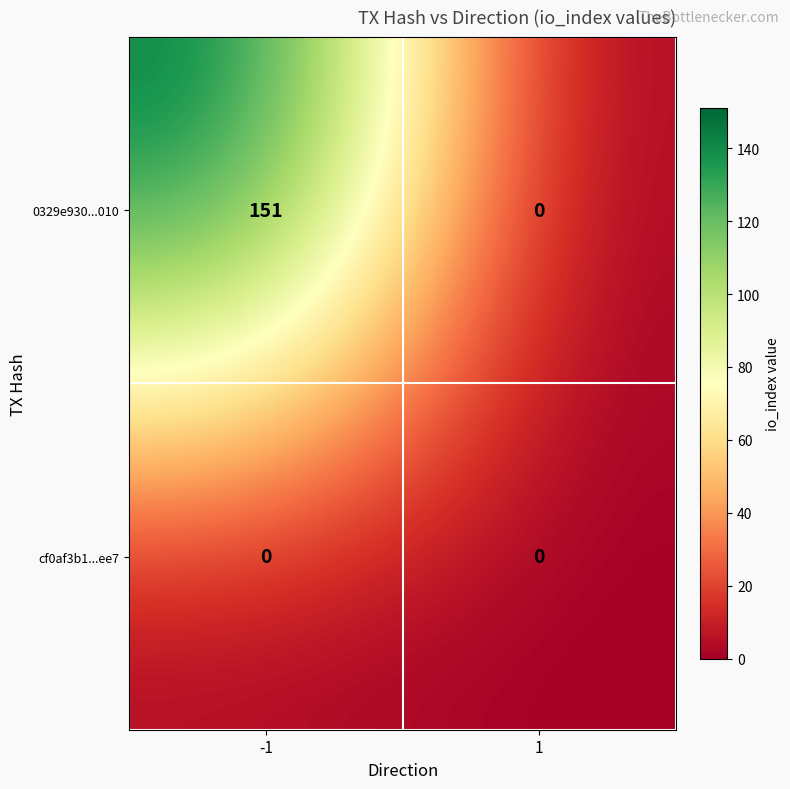

At how many categories does at least one series exceed 134?

1